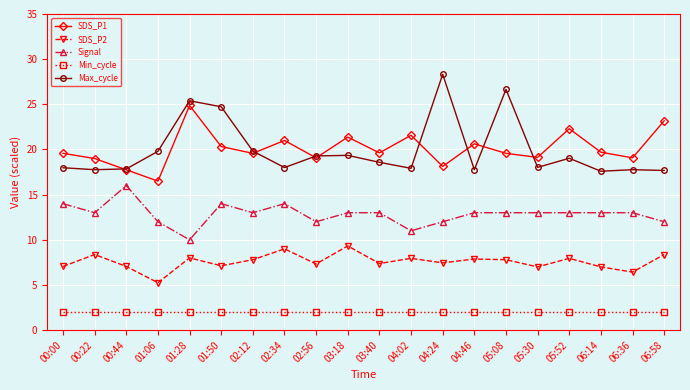

Between 05:30 and 06:58, which series saw the biggest shift?

SDS_P1